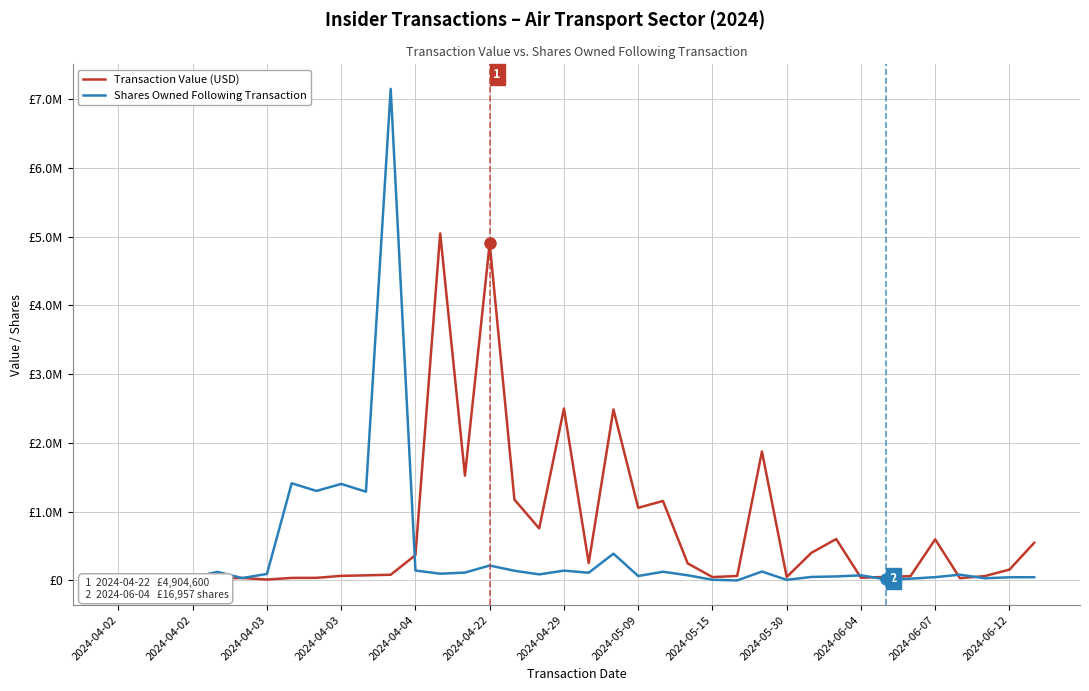

True or false: Transaction Value (USD) and Shares Owned Following Transaction intersect in this chart.

True